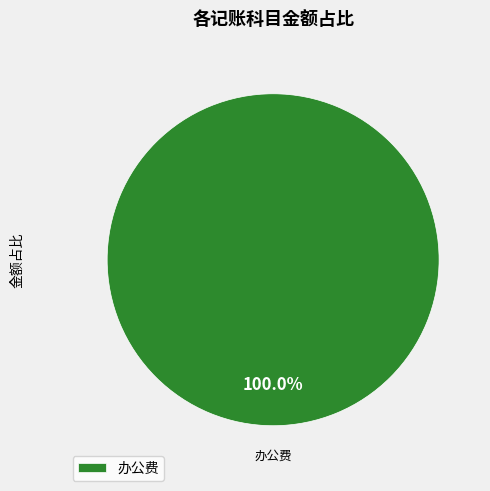

Rank the categories by value from highest to lowest.

办公费